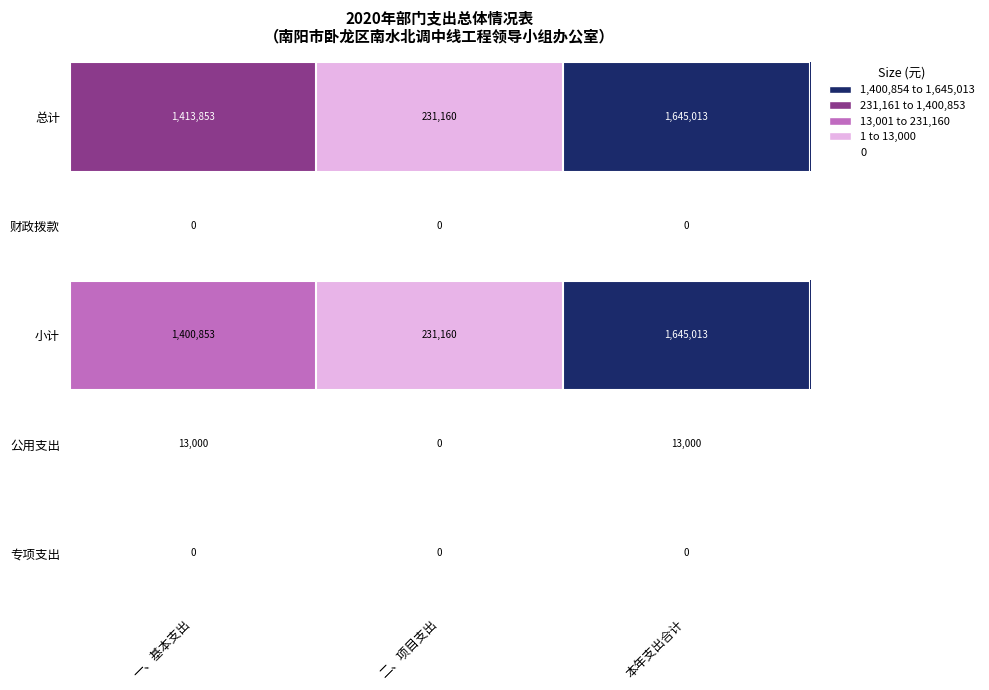

Which category has the highest value across all series?

本年支出合计